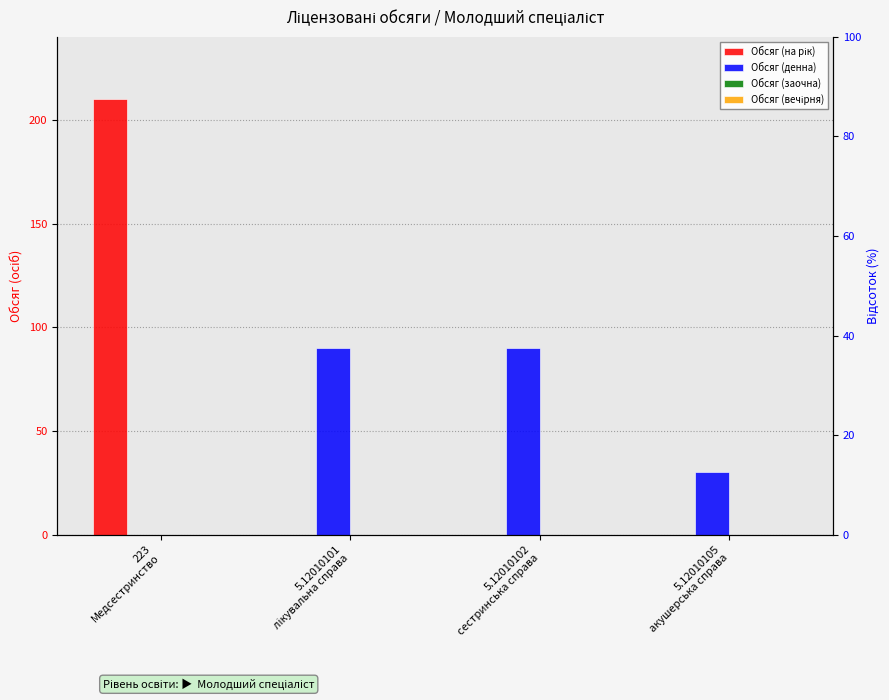

True or false: Обсяг (на рік) has a value of 210 at 223
Медсестринство.

True